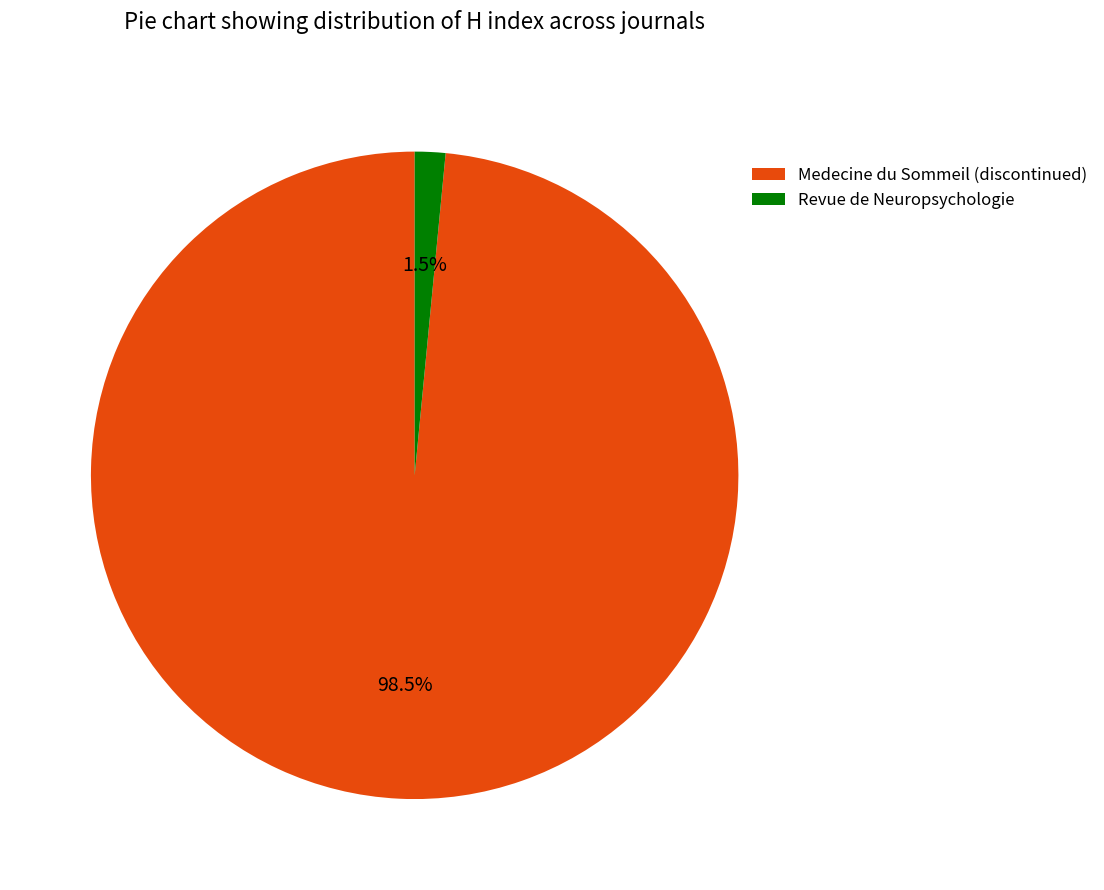

To the nearest percent, what is the difference between the Medecine du Sommeil (discontinued) and Revue de Neuropsychologie slice percentages?

97%